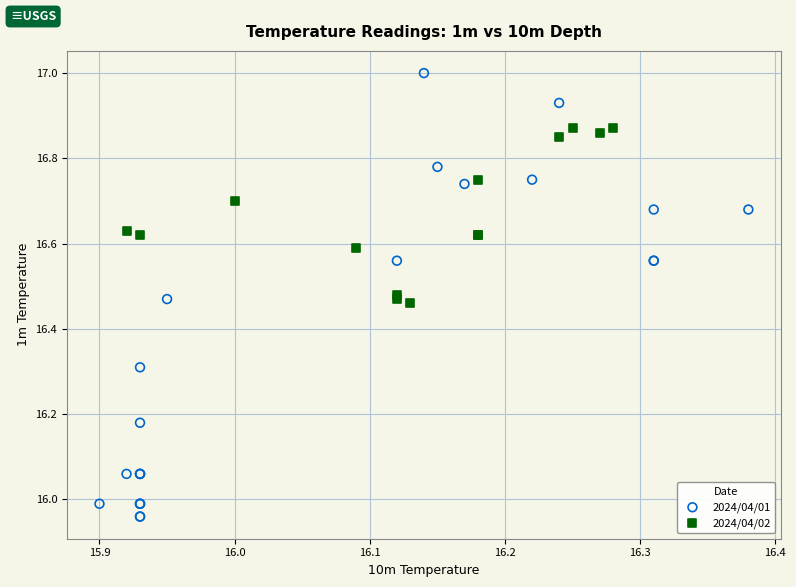

Which series has the largest Y range (max minus min)?

2024/04/01